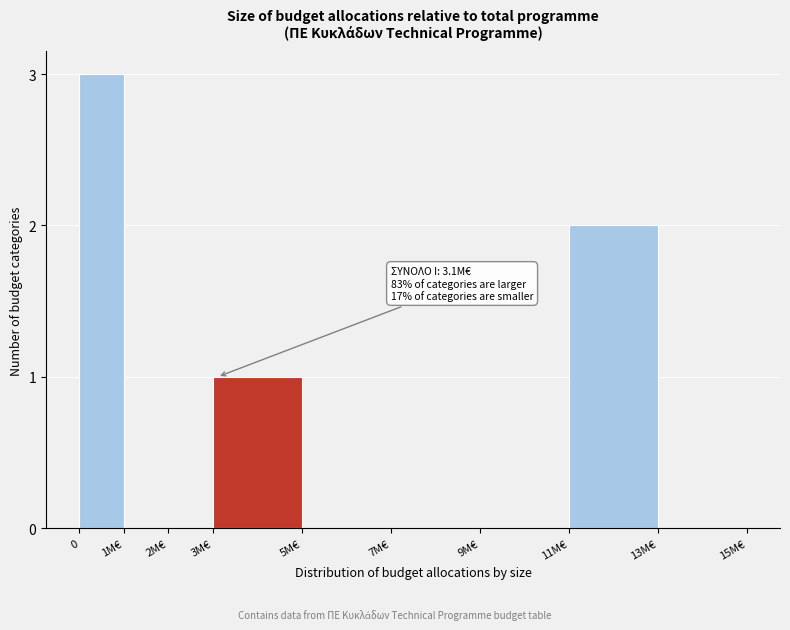

Reading left to right, transcribe all the data shown in this chart.

0=3	1M€=0	2M€=0	3M€=1	5M€=0	7M€=0	9M€=0	11M€=2	13M€=0